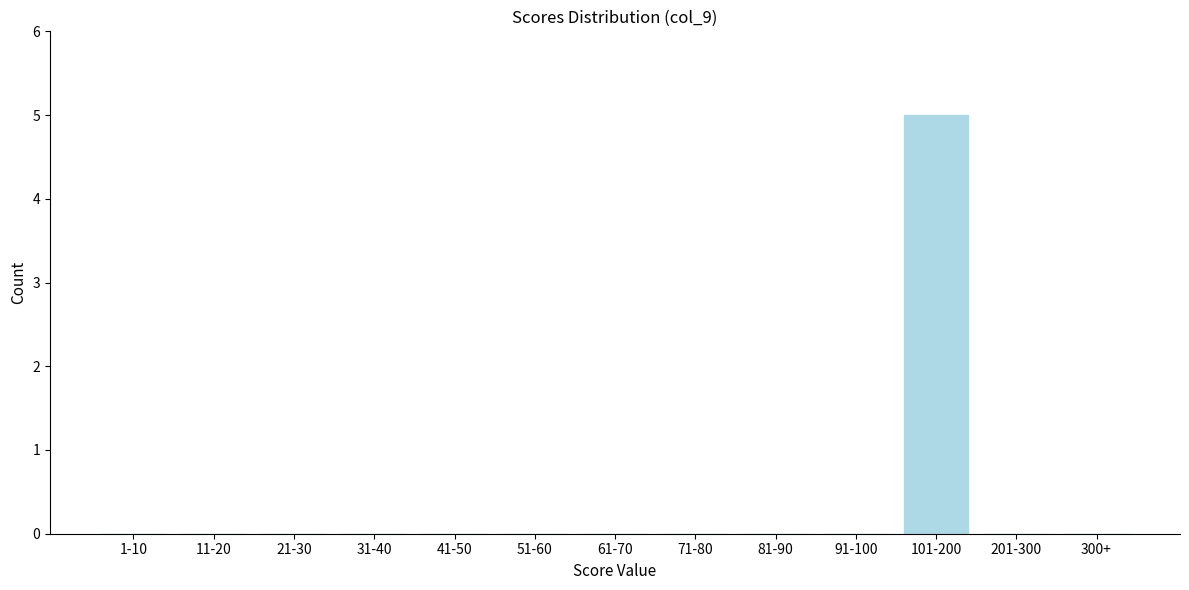

Reading left to right, what are all the values shown in this chart?

1-10=0	11-20=0	21-30=0	31-40=0	41-50=0	51-60=0	61-70=0	71-80=0	81-90=0	91-100=0	101-200=5	201-300=0	300+=0